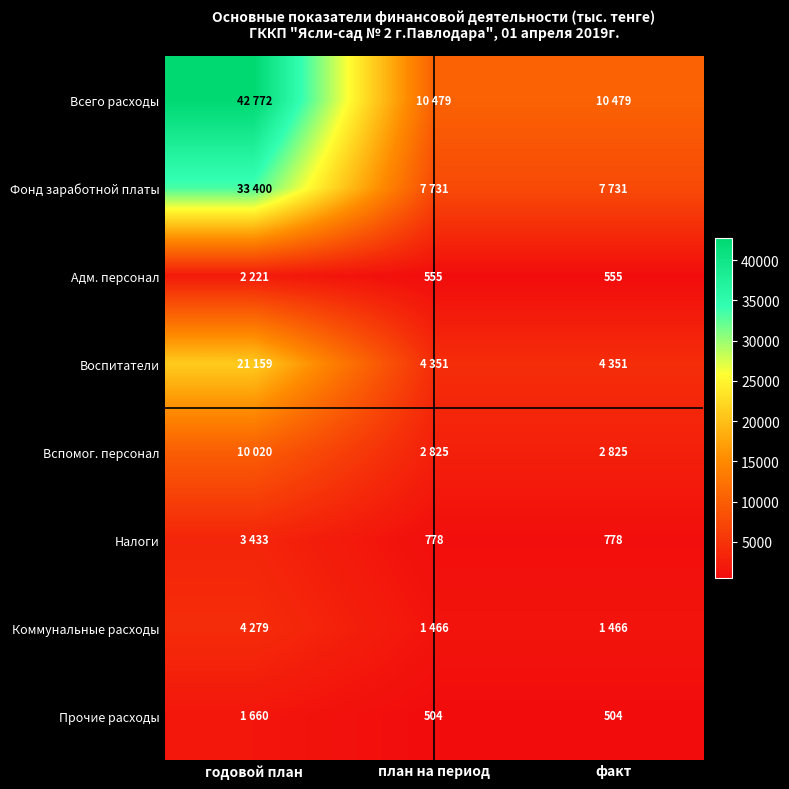

The value of Адм. персонал at план на период is 555. True or false?

True